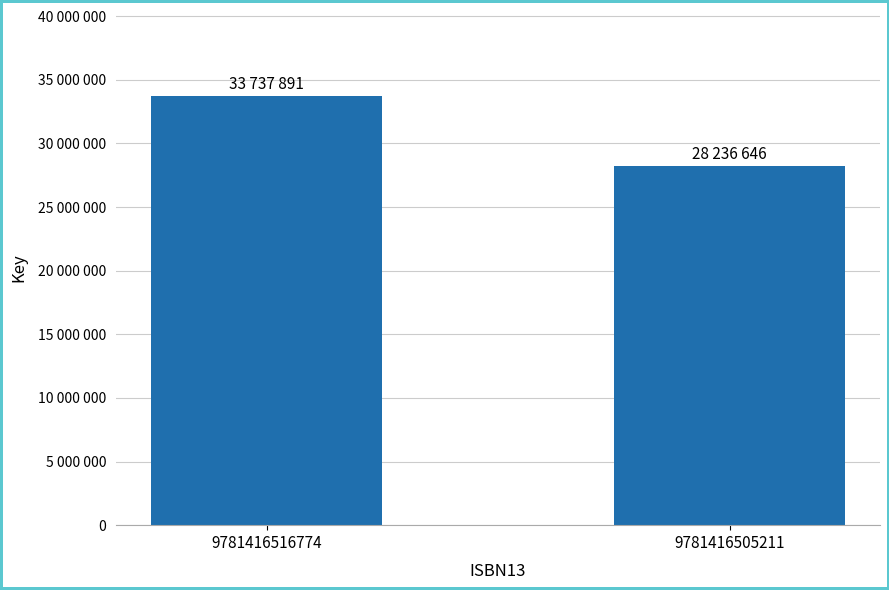

How many values are between 28236646 and 33737891?

2